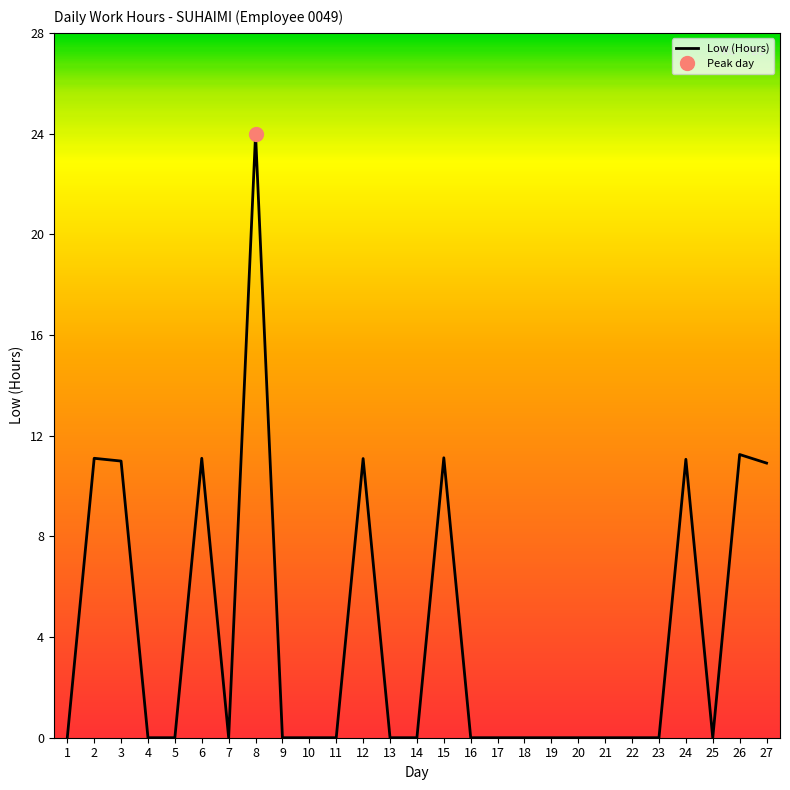

Reading right to left, list all the values displayed in this chart.

10.9	11.2	0.0	11.1	0.0	0.0	0.0	0.0	0.0	0.0	0.0	0.0	11.1	0.0	0.0	11.1	0.0	0.0	0.0	24.0	0.0	11.1	0.0	0.0	11.0	11.1	0.0